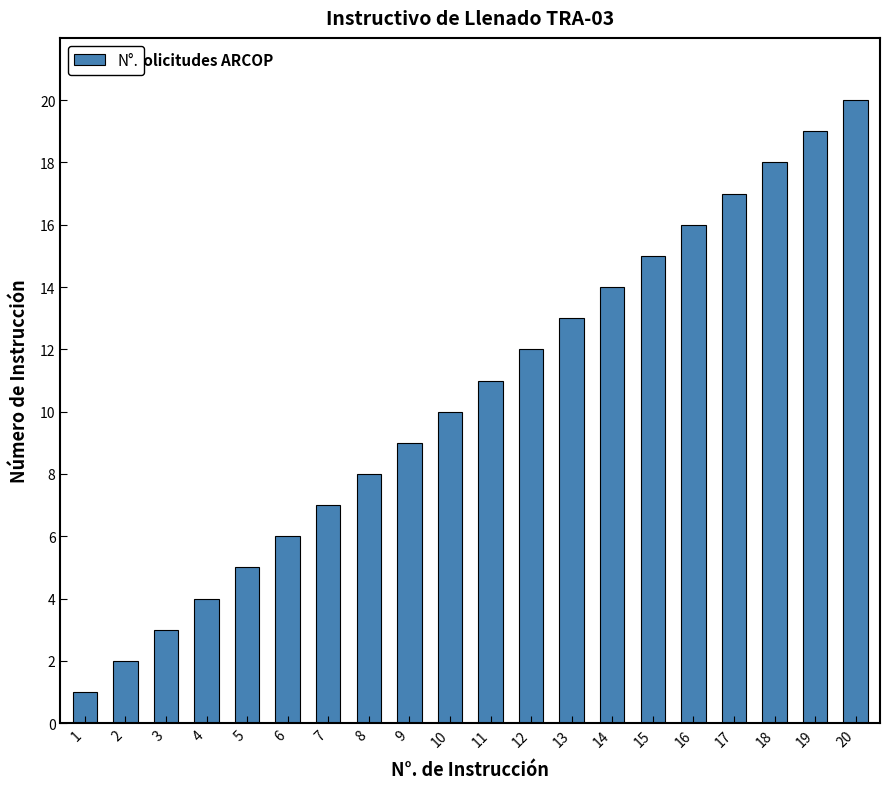

Where is the data nearest to the value 10?

10